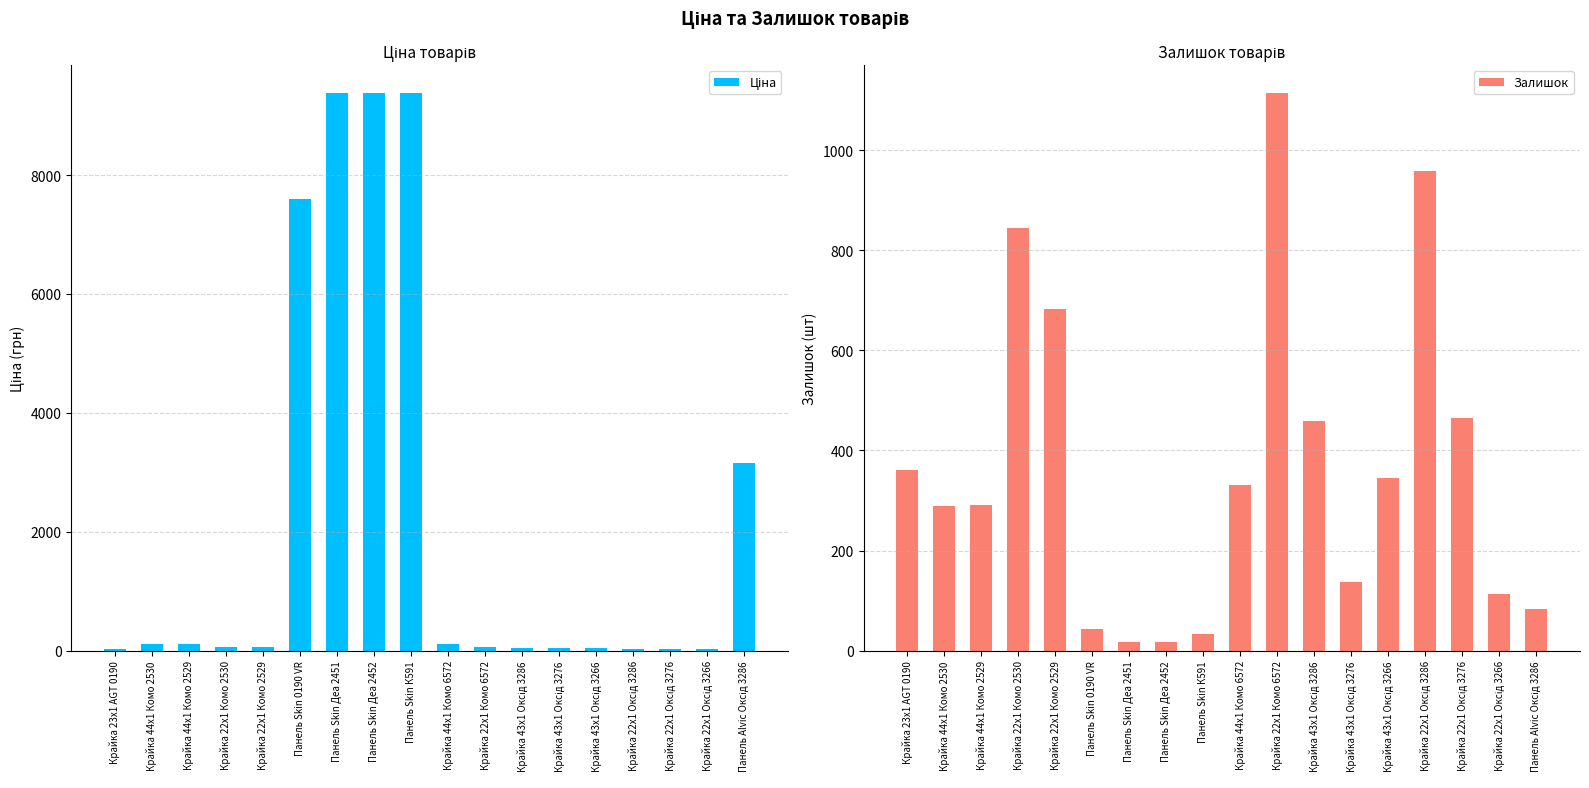

List the labels in order of Ціна value, smallest first.

Крайка 22x1 Оксід 3286, Крайка 22x1 Оксід 3276, Крайка 22x1 Оксід 3266, Крайка 23x1 AGT 0190, Крайка 43x1 Оксід 3286, Крайка 43x1 Оксід 3276, Крайка 43x1 Оксід 3266, Крайка 22x1 Комо 2530, Крайка 22x1 Комо 2529, Крайка 22x1 Комо 6572, Крайка 44x1 Комо 2530, Крайка 44x1 Комо 2529, Крайка 44x1 Комо 6572, Панель Alvic Оксід 3286, Панель Skin 0190 VR, Панель Skin Деа 2451, Панель Skin Деа 2452, Панель Skin К591